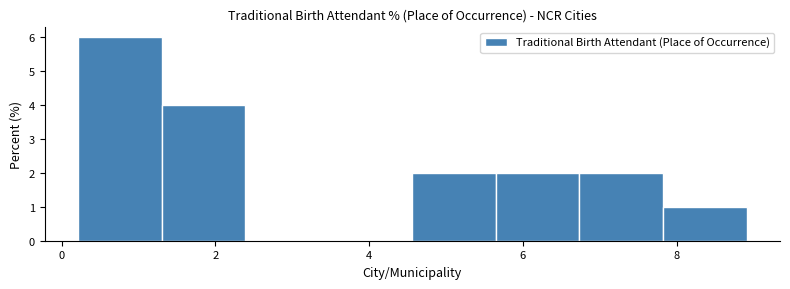

Which range on the x-axis has the tallest bar?

0.2 to 1.2